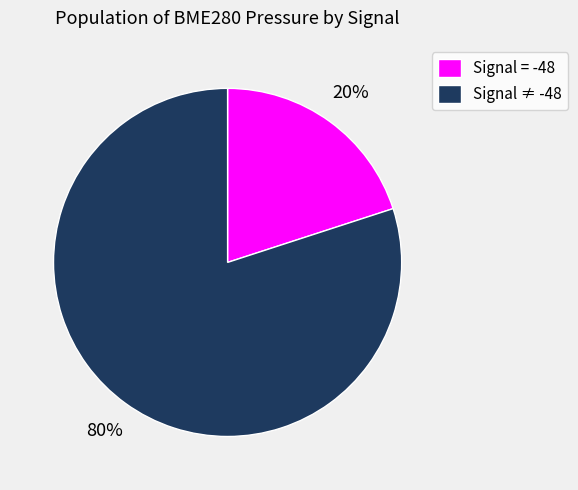

What is the smallest slice in the pie chart?

Signal = -48